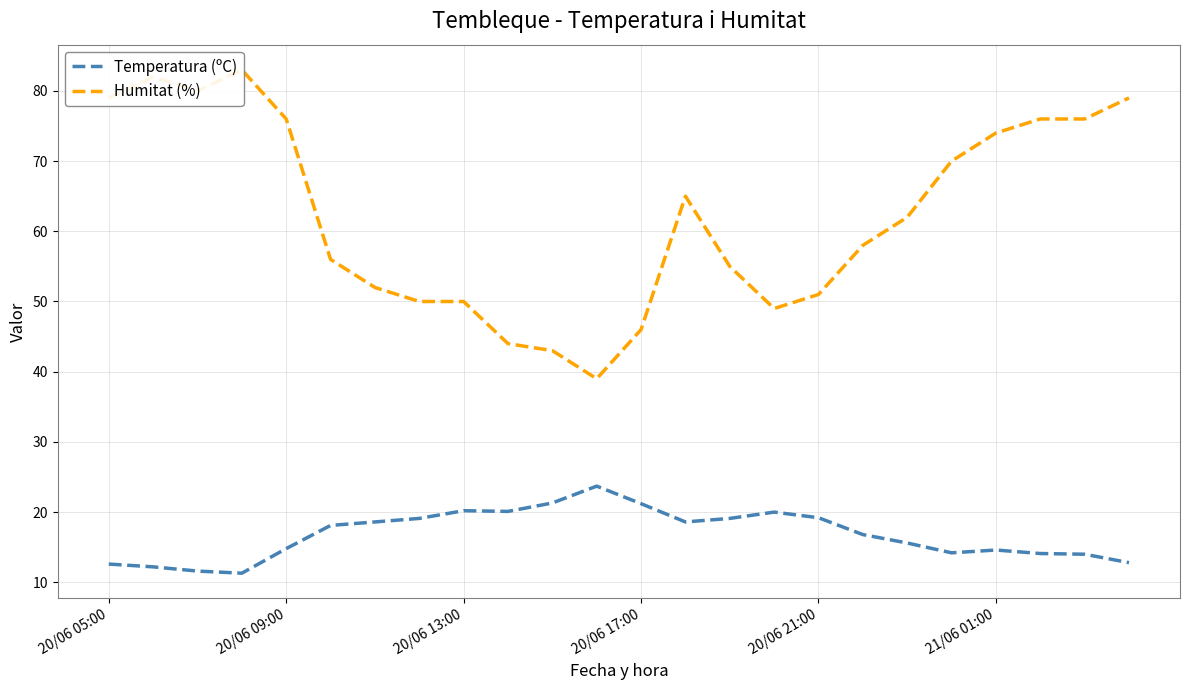

What is the highest value of the Temperatura (ºC) series?

23.7